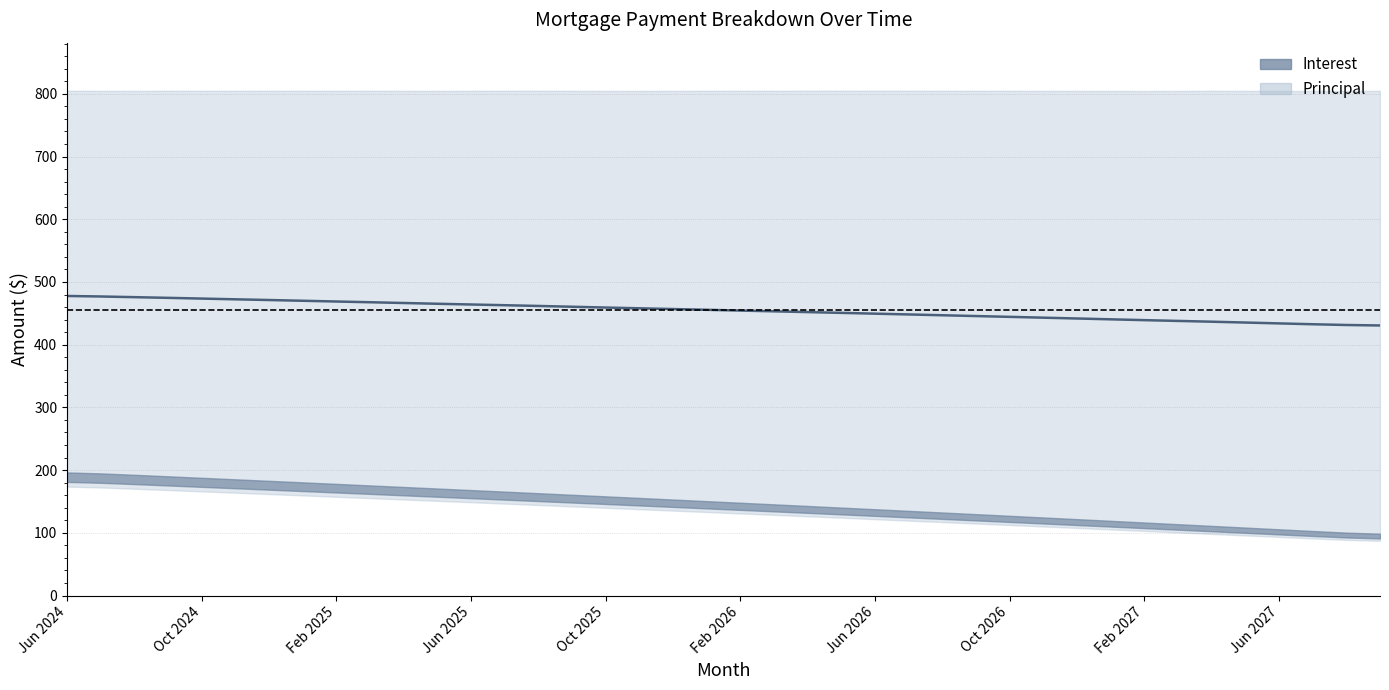

True or false: the data shows 147.3 at Dec 2025.

False